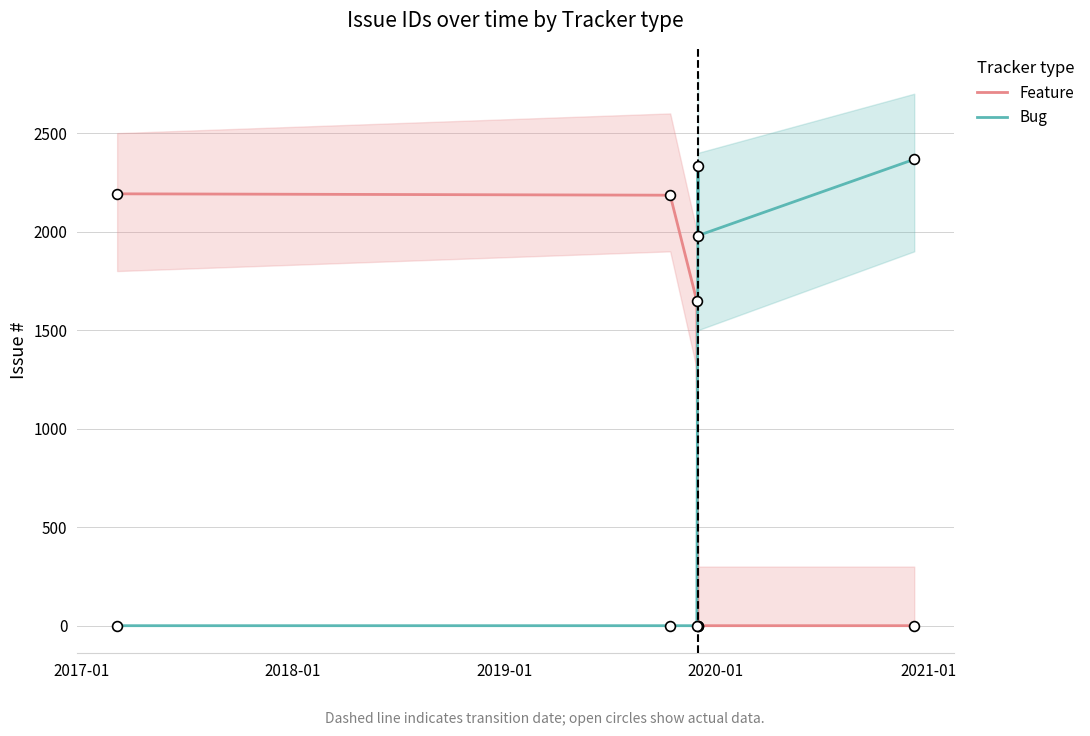

Is the value of Feature at 2021-01 greater than the value of Bug at 2018-01?

No